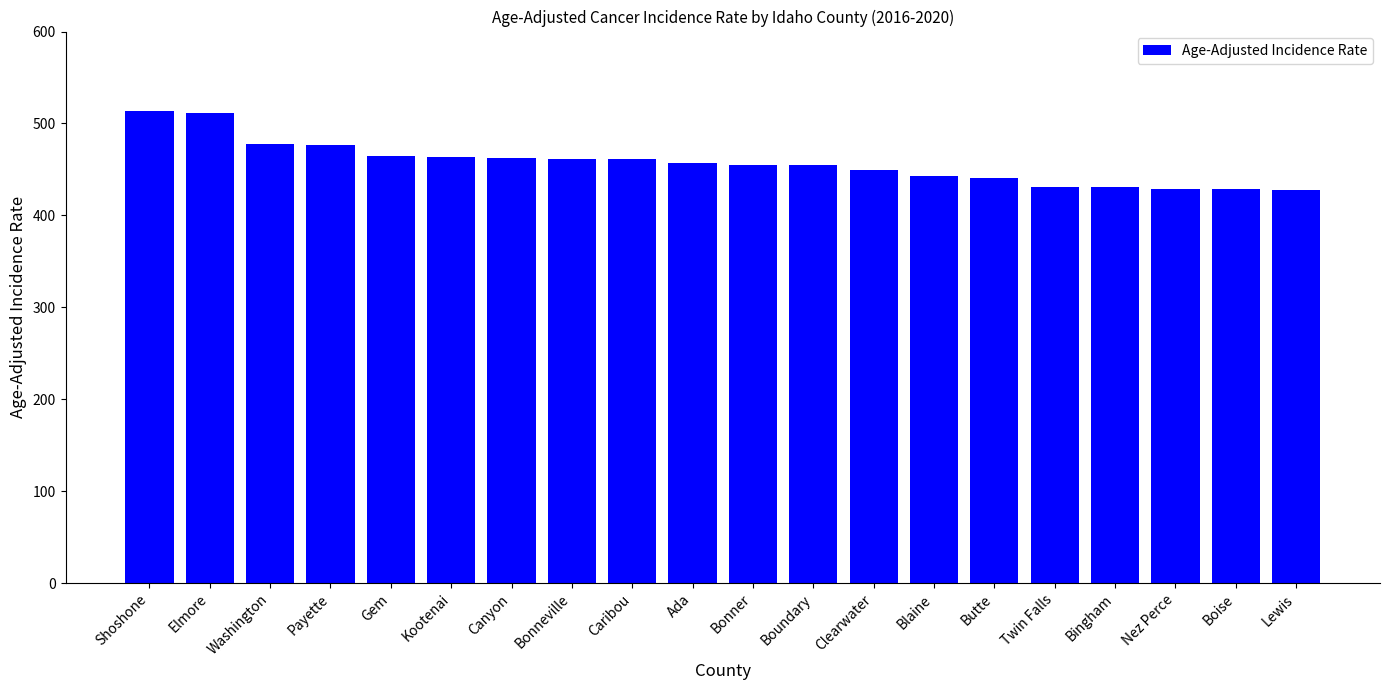

What is the value of the 20th bar from the left?

428.0